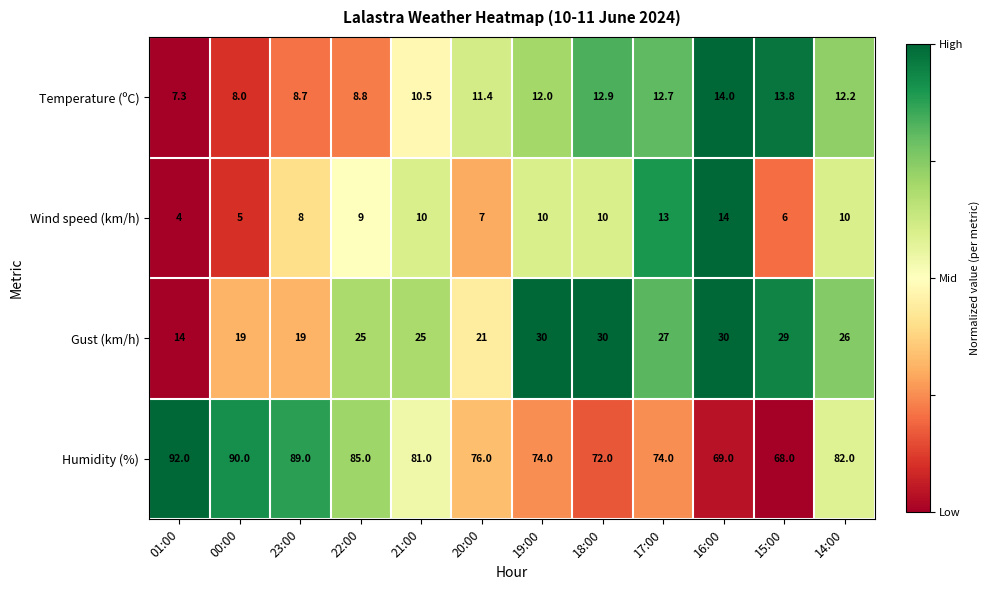

What is the spread (max minus min) of values at 14:00?

72.0